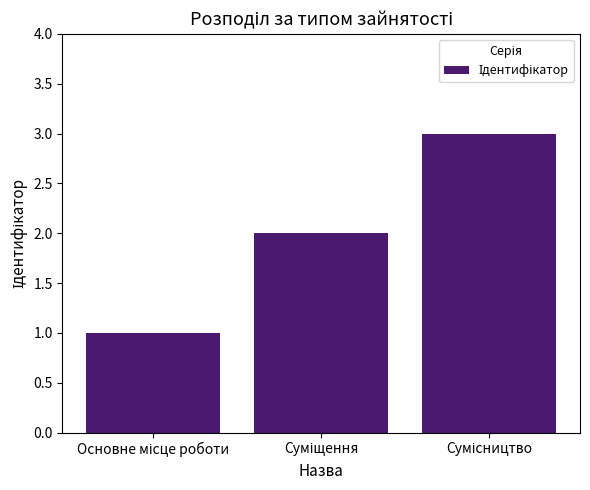

What is the greatest value displayed?

3